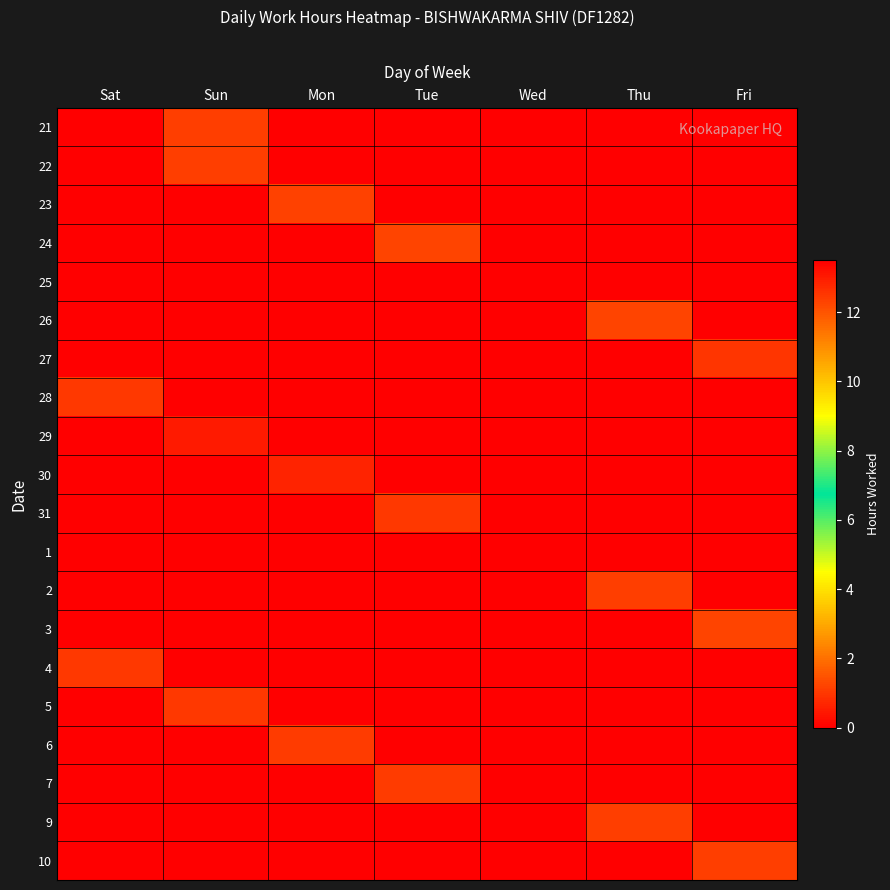

Reading left to right, transcribe all the data shown in this chart.

21: Sat=0.0	Sun=12.4	Mon=0.0	Tue=0.0	Wed=0.0	Thu=0.0	Fri=0.0
22: Sat=0.0	Sun=12.4	Mon=0.0	Tue=0.0	Wed=0.0	Thu=0.0	Fri=0.0
23: Sat=0.0	Sun=0.0	Mon=12.3	Tue=0.0	Wed=0.0	Thu=0.0	Fri=0.0
24: Sat=0.0	Sun=0.0	Mon=0.0	Tue=12.3	Wed=0.0	Thu=0.0	Fri=0.0
25: Sat=0.0	Sun=0.0	Mon=0.0	Tue=0.0	Wed=0.0	Thu=0.0	Fri=0.0
26: Sat=0.0	Sun=0.0	Mon=0.0	Tue=0.0	Wed=0.0	Thu=12.3	Fri=0.0
27: Sat=0.0	Sun=0.0	Mon=0.0	Tue=0.0	Wed=0.0	Thu=0.0	Fri=12.5
28: Sat=12.5	Sun=0.0	Mon=0.0	Tue=0.0	Wed=0.0	Thu=0.0	Fri=0.0
29: Sat=0.0	Sun=13.0	Mon=0.0	Tue=0.0	Wed=0.0	Thu=0.0	Fri=0.0
30: Sat=0.0	Sun=0.0	Mon=12.8	Tue=0.0	Wed=0.0	Thu=0.0	Fri=0.0
31: Sat=0.0	Sun=0.0	Mon=0.0	Tue=12.5	Wed=0.0	Thu=0.0	Fri=0.0
1: Sat=0.0	Sun=0.0	Mon=0.0	Tue=0.0	Wed=0.0	Thu=0.0	Fri=0.0
2: Sat=0.0	Sun=0.0	Mon=0.0	Tue=0.0	Wed=0.0	Thu=12.3	Fri=0.0
3: Sat=0.0	Sun=0.0	Mon=0.0	Tue=0.0	Wed=0.0	Thu=0.0	Fri=12.3
4: Sat=12.5	Sun=0.0	Mon=0.0	Tue=0.0	Wed=0.0	Thu=0.0	Fri=0.0
5: Sat=0.0	Sun=12.5	Mon=0.0	Tue=0.0	Wed=0.0	Thu=0.0	Fri=0.0
6: Sat=0.0	Sun=0.0	Mon=12.4	Tue=0.0	Wed=0.0	Thu=0.0	Fri=0.0
7: Sat=0.0	Sun=0.0	Mon=0.0	Tue=12.4	Wed=0.0	Thu=0.0	Fri=0.0
9: Sat=0.0	Sun=0.0	Mon=0.0	Tue=0.0	Wed=0.0	Thu=12.4	Fri=0.0
10: Sat=0.0	Sun=0.0	Mon=0.0	Tue=0.0	Wed=0.0	Thu=0.0	Fri=12.4